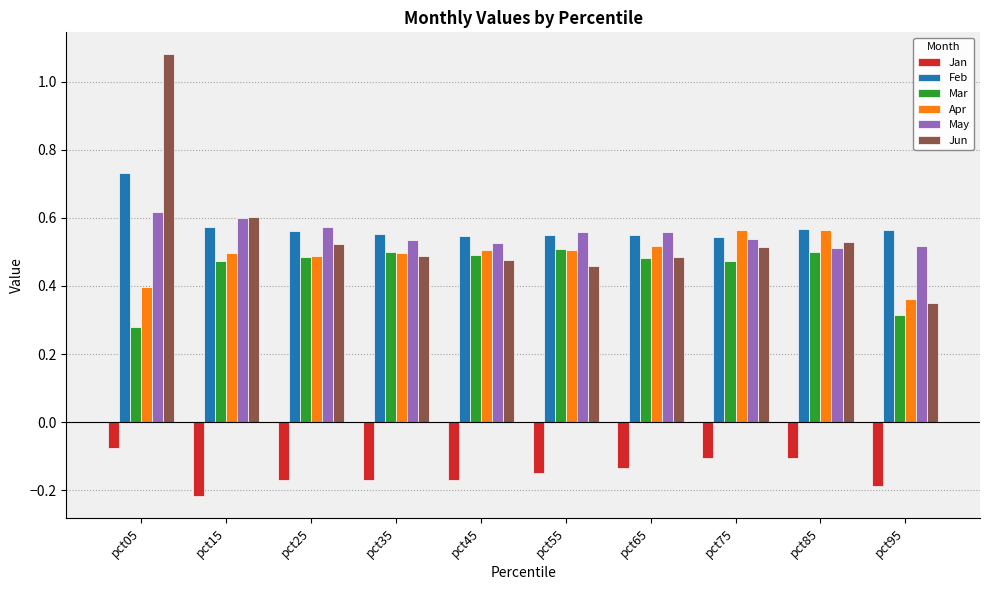

At how many categories does at least one series exceed 0?

10